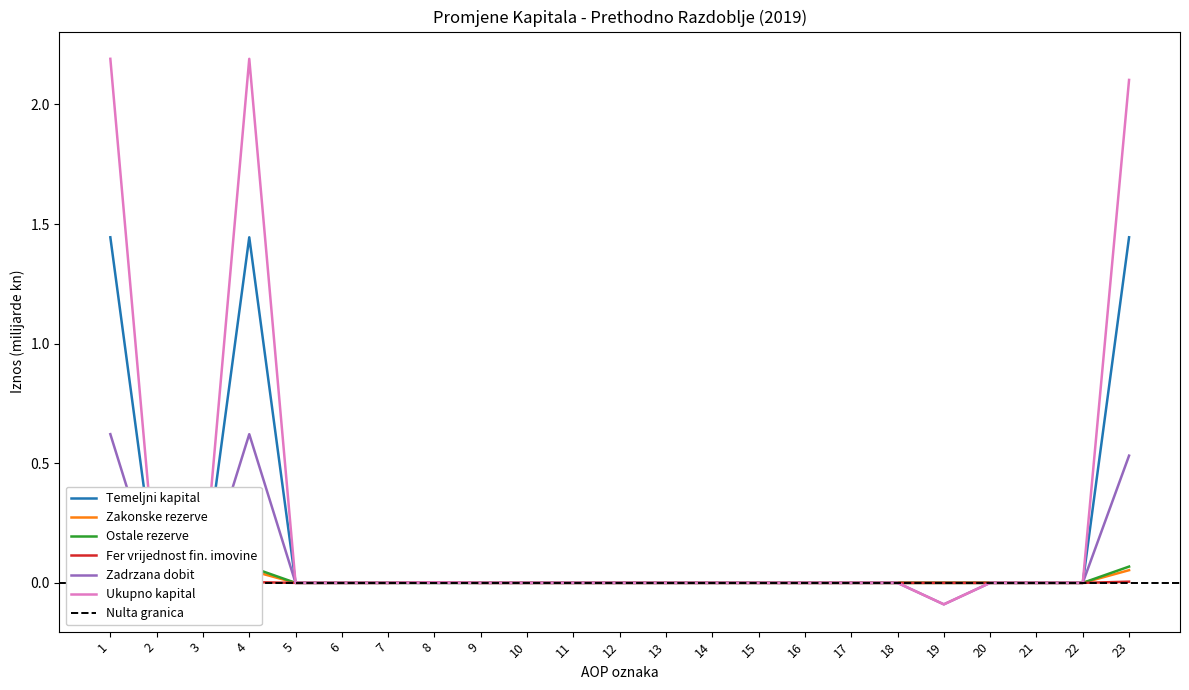

True or false: Ukupno kapital and Fer vrijednost fin. imovine intersect in this chart.

False